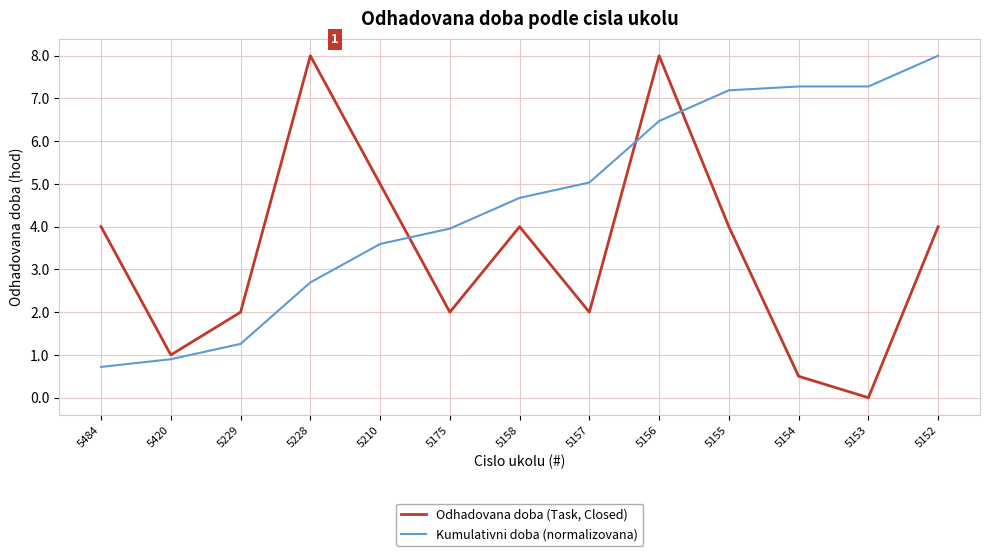

How many Odhadovana doba (Task, Closed) values are between 2 and 4?

7